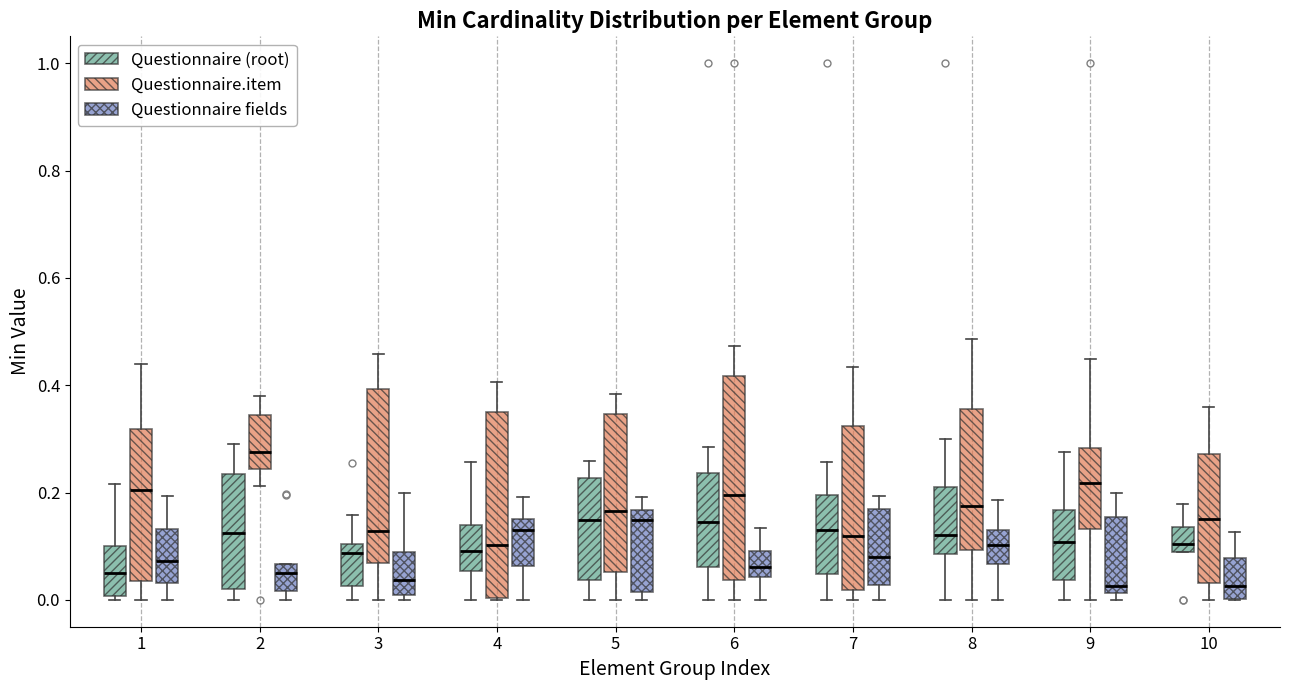

Reading left to right, transcribe this box plot: for each box, give where its median line is, the range the box spans, and where its two whiskers end, as read against the y-axis. The values are not printed on the chart, so give them approximately, as read against the axis.

1 (Questionnaire (root)): median 0.04, box 0.00 to 0.10, whiskers 0.00 (just below the box's lower edge) to 0.22
1 (Questionnaire.item): median 0.20, box 0.04 to 0.32, whiskers 0.00 to 0.44
1 (Questionnaire fields): median 0.08, box 0.04 to 0.14, whiskers 0.00 to 0.20
2 (Questionnaire (root)): median 0.12, box 0.02 to 0.24, whiskers 0.00 to 0.30
2 (Questionnaire.item): median 0.28, box 0.24 to 0.34, whiskers 0.22 to 0.38
2 (Questionnaire fields): median 0.06 (just below the box's upper edge), box 0.02 to 0.06, whiskers 0.00 to 0.06
3 (Questionnaire (root)): median 0.08, box 0.02 to 0.10, whiskers 0.00 to 0.16
3 (Questionnaire.item): median 0.12, box 0.06 to 0.40, whiskers 0.00 to 0.46
3 (Questionnaire fields): median 0.04, box 0.00 to 0.08, whiskers 0.00 (just below the box's lower edge) to 0.20
4 (Questionnaire (root)): median 0.10, box 0.06 to 0.14, whiskers 0.00 to 0.26
4 (Questionnaire.item): median 0.10, box 0.00 to 0.34, whiskers 0.00 to 0.40
4 (Questionnaire fields): median 0.14, box 0.06 to 0.16, whiskers 0.00 to 0.20
5 (Questionnaire (root)): median 0.14, box 0.04 to 0.22, whiskers 0.00 to 0.26
5 (Questionnaire.item): median 0.16, box 0.06 to 0.34, whiskers 0.00 to 0.38
5 (Questionnaire fields): median 0.14, box 0.02 to 0.16, whiskers 0.00 to 0.20
6 (Questionnaire (root)): median 0.14, box 0.06 to 0.24, whiskers 0.00 to 0.28
6 (Questionnaire.item): median 0.20, box 0.04 to 0.42, whiskers 0.00 to 0.48
6 (Questionnaire fields): median 0.06, box 0.04 to 0.10, whiskers 0.00 to 0.14
7 (Questionnaire (root)): median 0.14, box 0.04 to 0.20, whiskers 0.00 to 0.26
7 (Questionnaire.item): median 0.12, box 0.02 to 0.32, whiskers 0.00 to 0.44
7 (Questionnaire fields): median 0.08, box 0.02 to 0.16, whiskers 0.00 to 0.20
8 (Questionnaire (root)): median 0.12, box 0.08 to 0.22, whiskers 0.00 to 0.30
8 (Questionnaire.item): median 0.18, box 0.10 to 0.36, whiskers 0.00 to 0.48
8 (Questionnaire fields): median 0.10, box 0.06 to 0.12, whiskers 0.00 to 0.18
9 (Questionnaire (root)): median 0.10, box 0.04 to 0.16, whiskers 0.00 to 0.28
9 (Questionnaire.item): median 0.22, box 0.14 to 0.28, whiskers 0.00 to 0.44
9 (Questionnaire fields): median 0.02 (just above the box's lower edge), box 0.02 to 0.16, whiskers 0.00 to 0.20
10 (Questionnaire (root)): median 0.10, box 0.08 to 0.14, whiskers 0.08 to 0.18
10 (Questionnaire.item): median 0.16, box 0.04 to 0.28, whiskers 0.00 to 0.36
10 (Questionnaire fields): median 0.02, box 0.00 to 0.08, whiskers 0.00 to 0.12